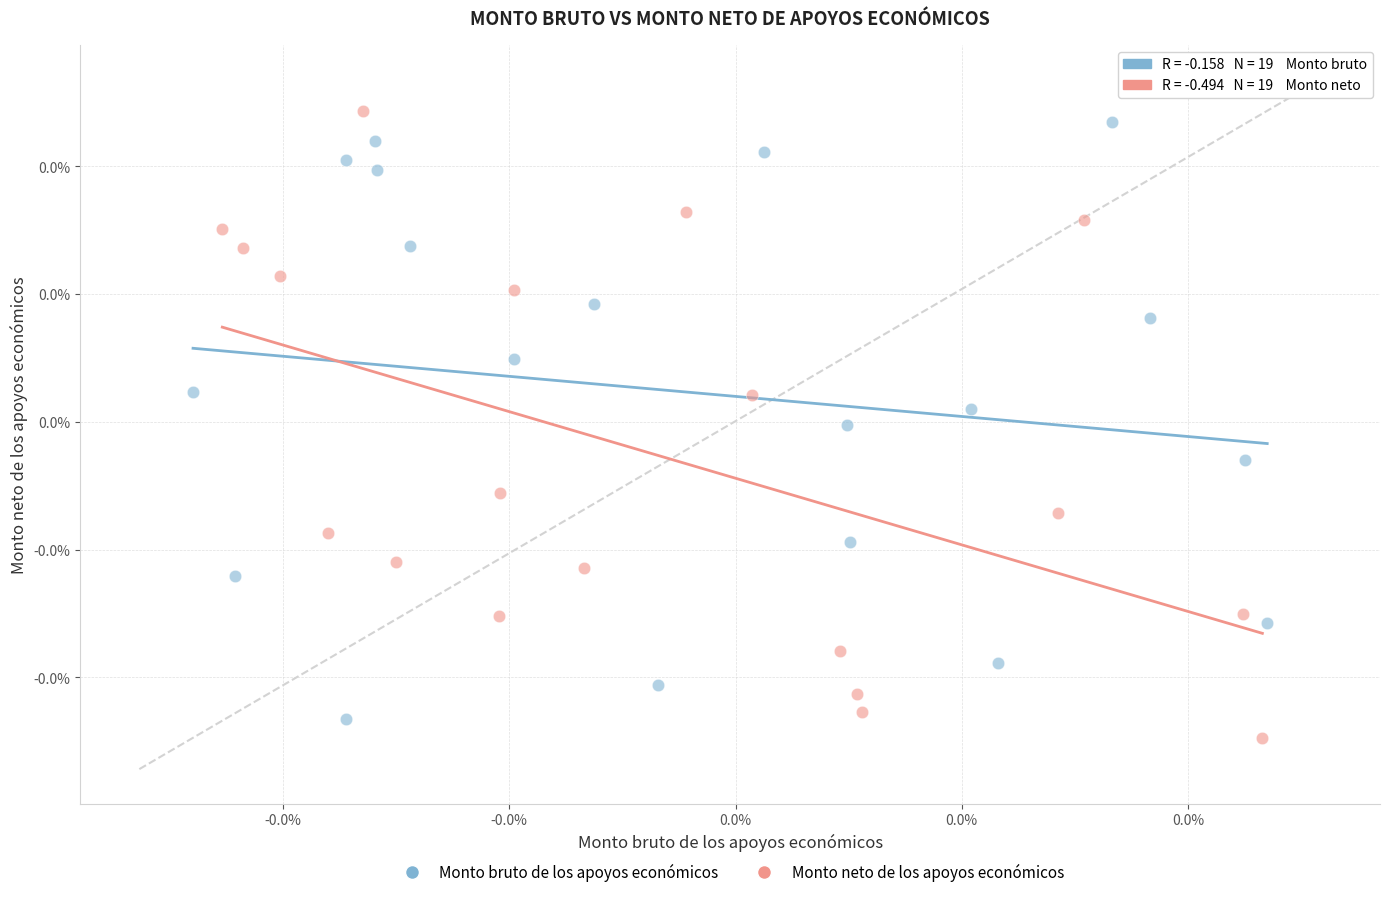

Which series reaches the minimum Y coordinate?

Monto neto de los apoyos económicos